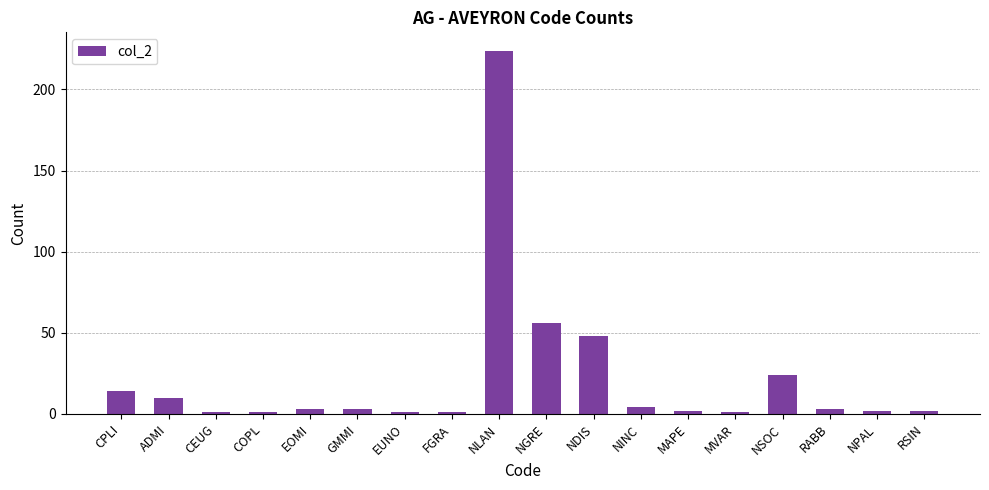

What is the approximate value at NDIS, to the nearest 50?

50